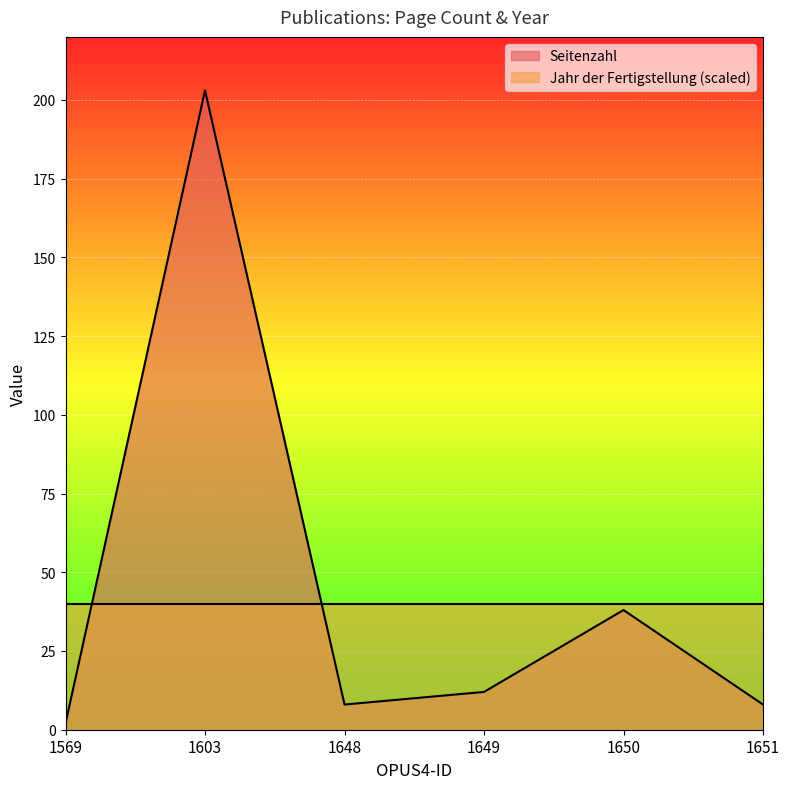

At which label does the data first exceed 12?

1603